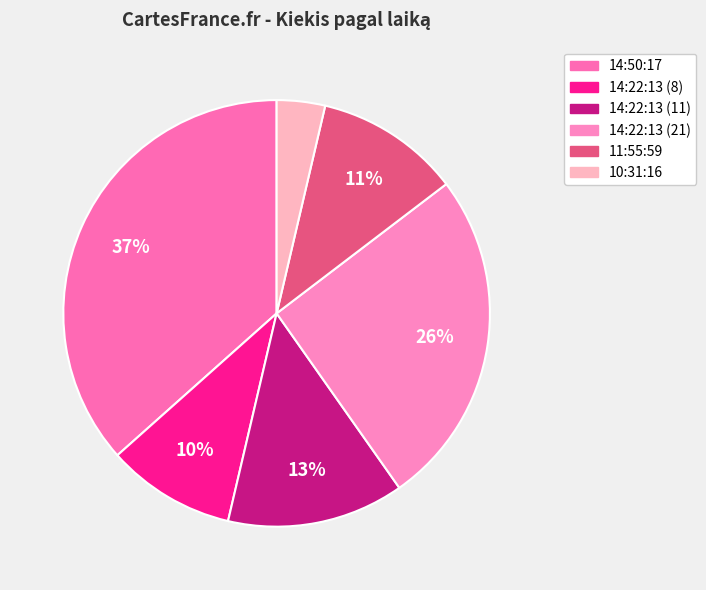

Which slice is the smallest?

10:31:16